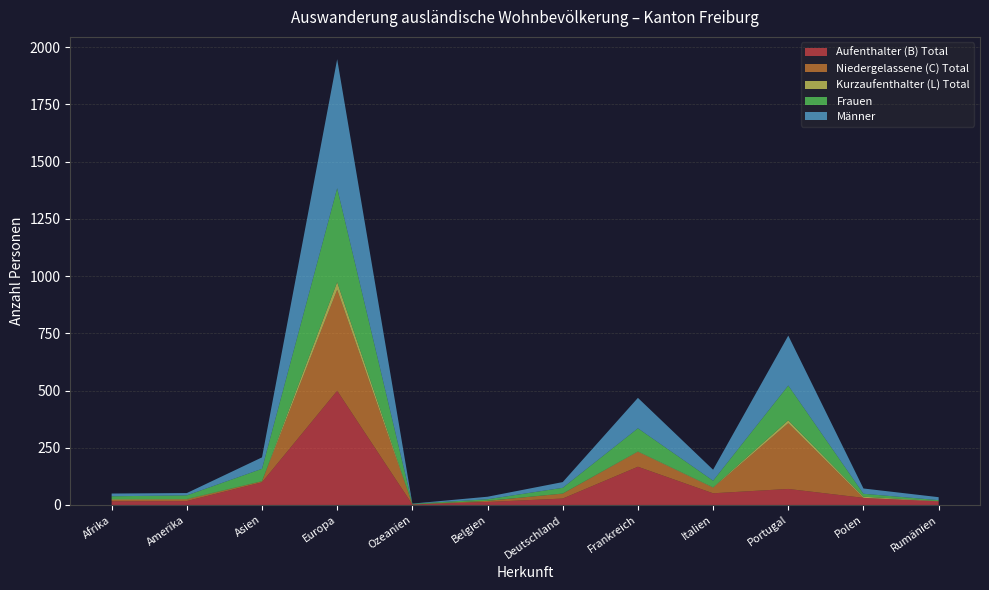

Reading right to left, what are all the values shown in this chart?

Aufenthalter (B) Total: Rumänien=16	Polen=31	Portugal=70	Italien=51	Frankreich=167	Deutschland=28	Belgien=13	Ozeanien=2	Europa=499	Asien=99	Amerika=17	Afrika=16
Niedergelassene (C) Total: Rumänien=0	Polen=0	Portugal=287	Italien=24	Frankreich=65	Deutschland=21	Belgien=5	Ozeanien=0	Europa=441	Asien=4	Amerika=7	Afrika=6
Kurzaufenthalter (L) Total: Rumänien=1	Polen=5	Portugal=13	Italien=2	Frankreich=2	Deutschland=1	Belgien=0	Ozeanien=1	Europa=34	Asien=1	Amerika=2	Afrika=3
Frauen: Rumänien=4	Polen=13	Portugal=152	Italien=29	Frankreich=101	Deutschland=25	Belgien=7	Ozeanien=2	Europa=410	Asien=54	Amerika=16	Afrika=13
Männer: Rumänien=13	Polen=23	Portugal=218	Italien=48	Frankreich=133	Deutschland=25	Belgien=11	Ozeanien=1	Europa=564	Asien=50	Amerika=10	Afrika=12